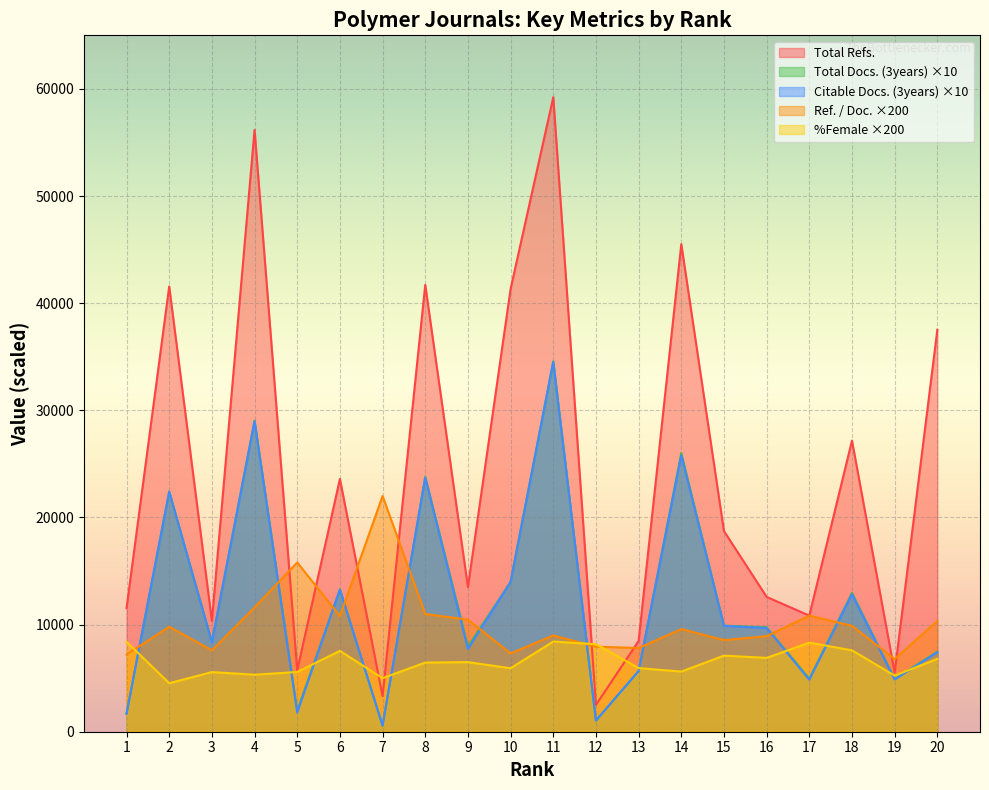

What are all the series names shown in the legend?

Total Refs., Total Docs. (3years) ×10, Citable Docs. (3years) ×10, Ref. / Doc. ×200, %Female ×200